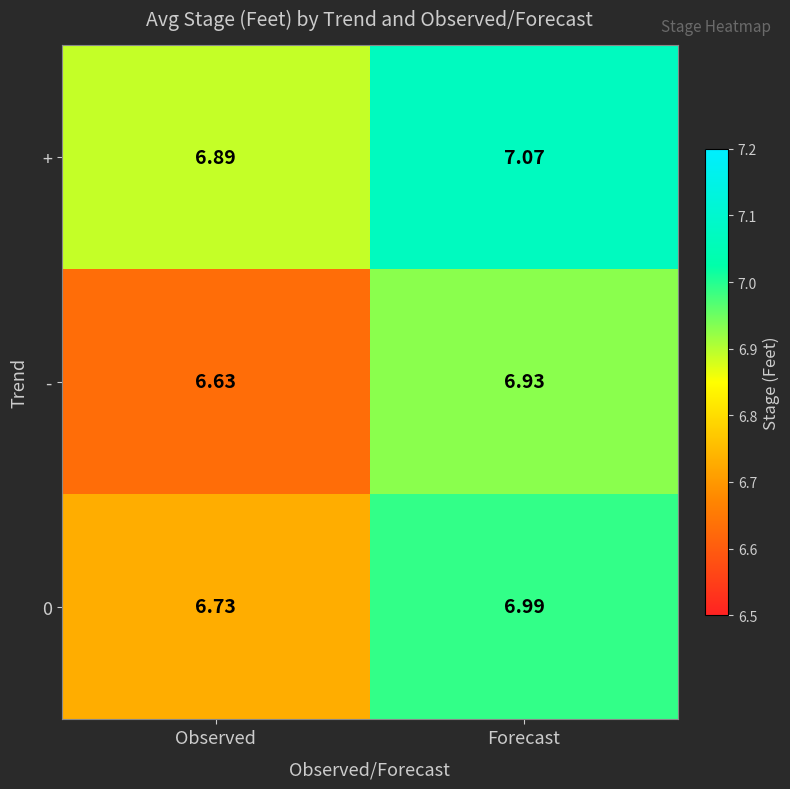

Where is + nearest to the value 6?

Observed